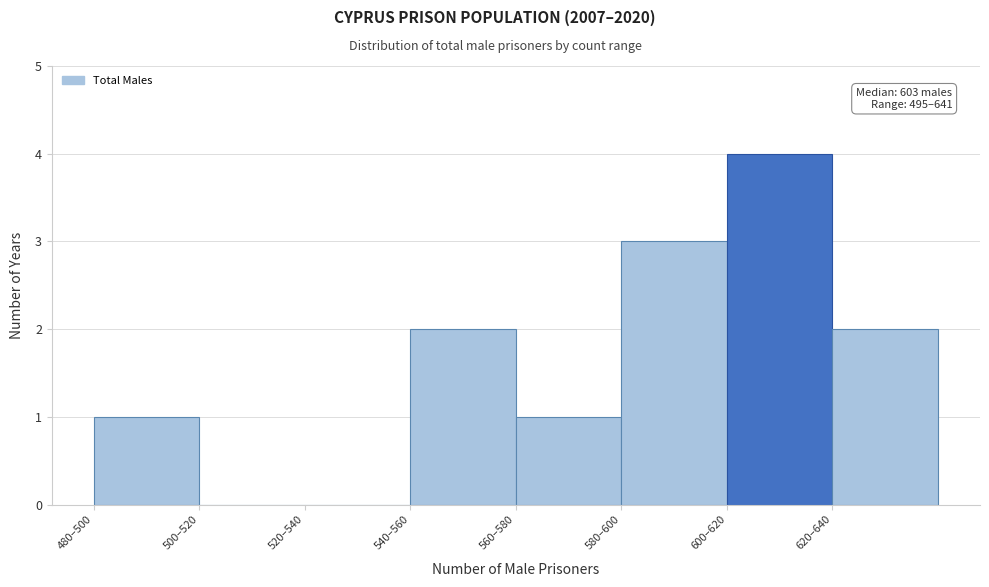

Reading right to left, list all the values displayed in this chart.

620–640=2	600–620=4	580–600=3	560–580=1	540–560=2	520–540=0	500–520=0	480–500=1